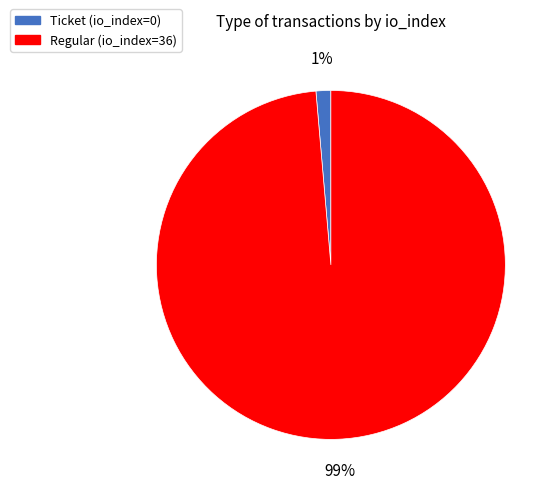

Is it true that Ticket (io_index=0) is 1% of the pie?

True